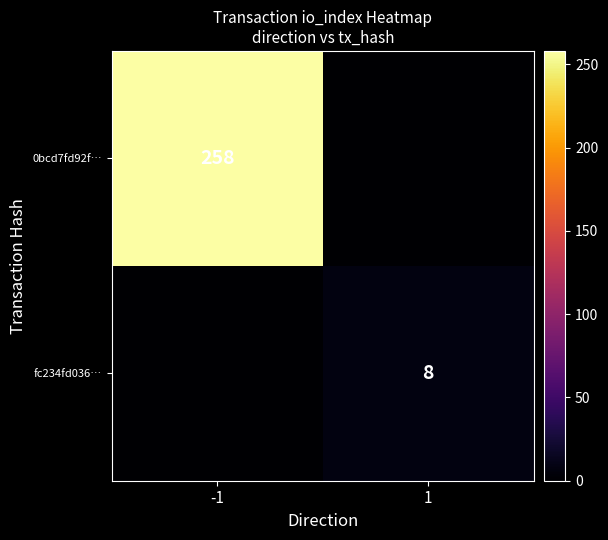

Is it true that fc234fd036… equals 8 at 1?

True